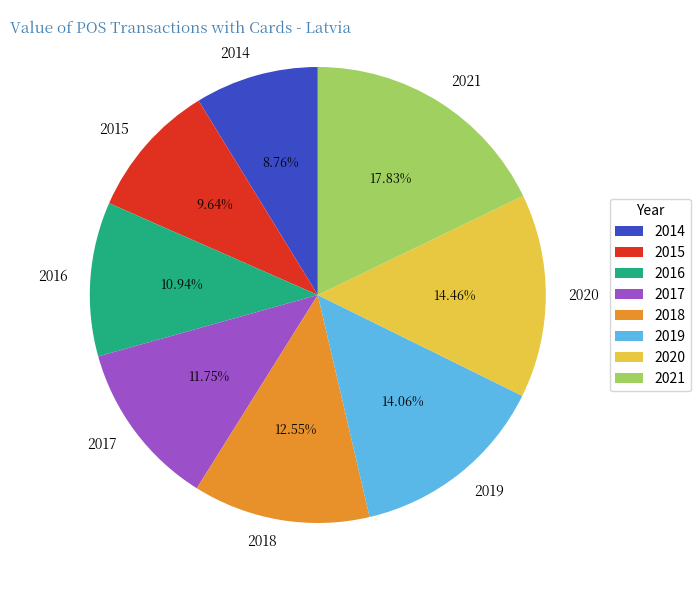

Which has a higher value, 2016 or 2021?

2021